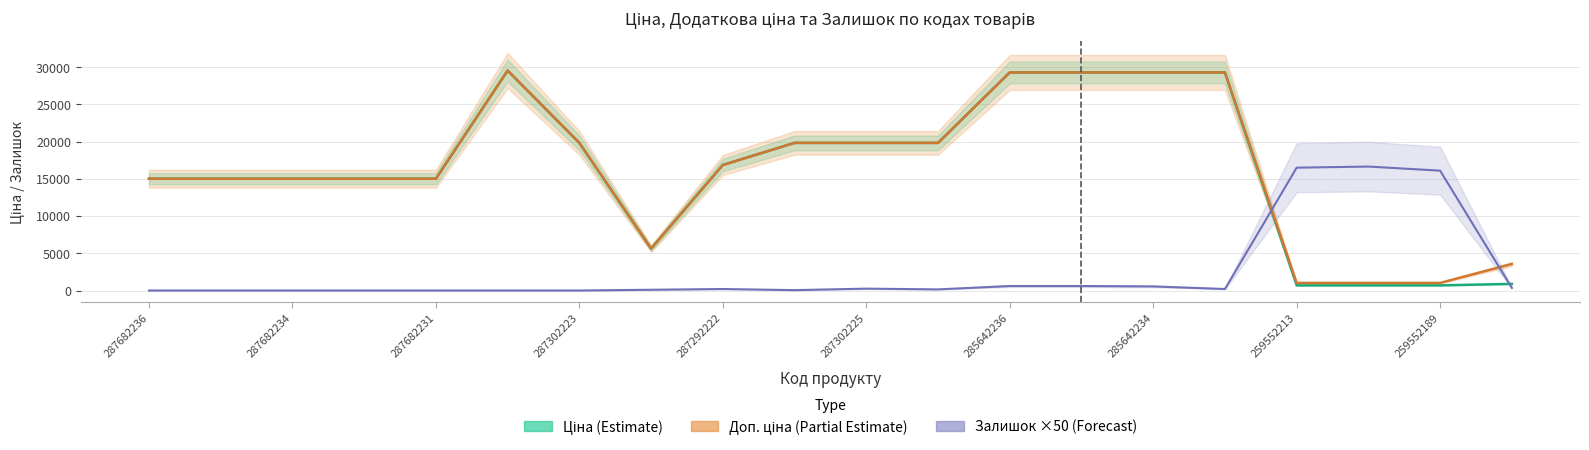

What position from the left is 287302225?

6